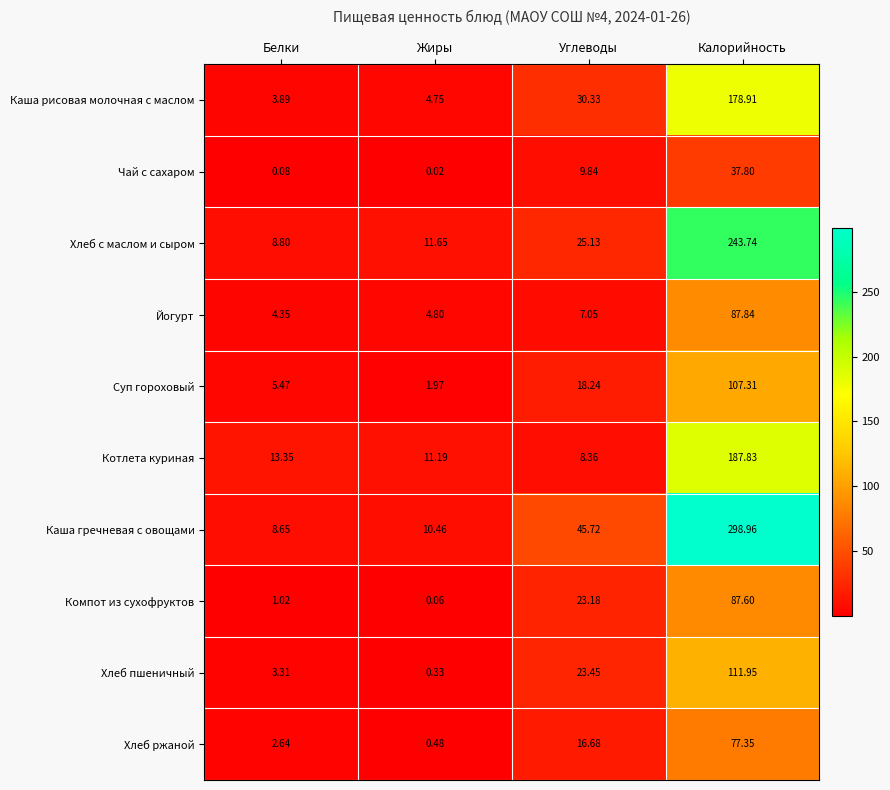

Rank the series by their maximum value, from lowest to highest.

Чай с сахаром, Хлеб ржаной, Компот из сухофруктов, Йогурт, Суп гороховый, Хлеб пшеничный, Каша рисовая молочная с маслом, Котлета куриная, Хлеб с маслом и сыром, Каша гречневая с овощами